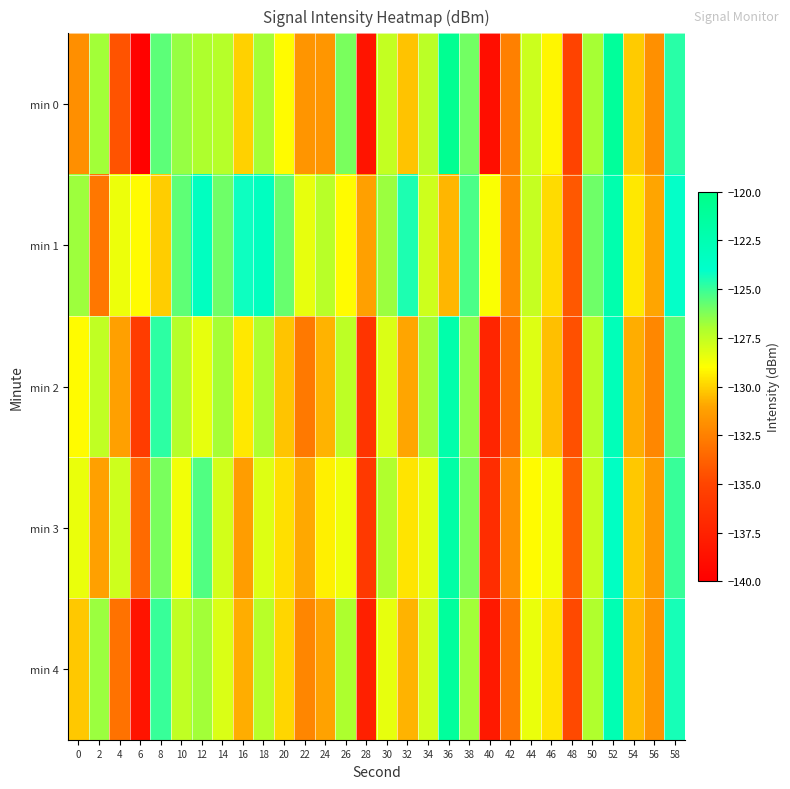

Reading left to right, list all the values displayed in this chart.

min 0: 0=-131.9	2=-126.8	4=-134.4	6=-139.8	8=-125.6	10=-126.6	12=-127.1	14=-127.3	16=-130.0	18=-126.9	20=-129.1	22=-131.7	24=-131.6	26=-126.1	28=-138.5	30=-127.6	32=-130.3	34=-127.4	36=-120.6	38=-126.0	40=-139.0	42=-132.5	44=-127.7	46=-129.2	48=-135.1	50=-126.9	52=-121.1	54=-130.1	56=-131.9	58=-124.7
min 1: 0=-126.8	2=-132.9	4=-128.6	6=-129.1	8=-130.1	10=-125.6	12=-123.3	14=-125.9	16=-124.2	18=-123.4	20=-125.8	22=-128.4	24=-127.3	26=-129.1	28=-131.2	30=-126.7	32=-124.5	34=-127.8	36=-130.6	38=-125.3	40=-128.9	42=-132.1	44=-127.6	46=-129.8	48=-134.2	50=-125.9	52=-122.3	54=-129.5	56=-131.0	58=-124.1
min 2: 0=-129.1	2=-127.5	4=-131.2	6=-135.6	8=-124.8	10=-127.2	12=-128.4	14=-126.9	16=-129.5	18=-127.1	20=-130.3	22=-132.8	24=-130.7	26=-127.4	28=-136.2	30=-128.1	32=-131.0	34=-126.8	36=-122.1	38=-126.5	40=-137.3	42=-133.1	44=-128.2	46=-130.4	48=-134.5	50=-127.3	52=-122.9	54=-130.8	56=-132.2	58=-125.6
min 3: 0=-128.5	2=-131.2	4=-127.8	6=-133.4	8=-126.1	10=-128.7	12=-125.4	14=-127.9	16=-131.3	18=-128.2	20=-129.7	22=-130.9	24=-129.3	26=-128.6	28=-135.8	30=-127.1	32=-129.6	34=-128.3	36=-121.8	38=-126.2	40=-136.7	42=-131.8	44=-129.1	46=-128.7	48=-133.9	50=-127.6	52=-123.5	54=-130.2	56=-131.4	58=-125.0
min 4: 0=-130.2	2=-126.7	4=-133.1	6=-138.5	8=-125.0	10=-127.5	12=-126.8	14=-128.1	16=-130.8	18=-127.3	20=-129.9	22=-132.3	24=-131.1	26=-127.0	28=-137.6	30=-128.4	32=-130.7	34=-127.9	36=-121.3	38=-126.8	40=-138.1	42=-132.9	44=-128.5	46=-129.6	48=-134.8	50=-127.1	52=-122.6	54=-130.5	56=-131.7	58=-124.4